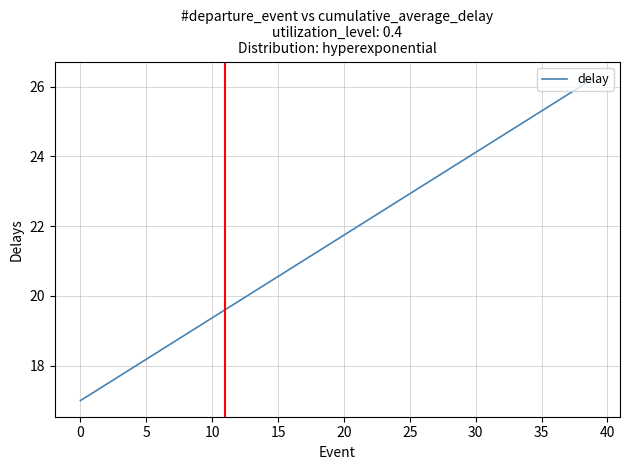

True or false: there are more than 1 points higher than both neighbors.

False